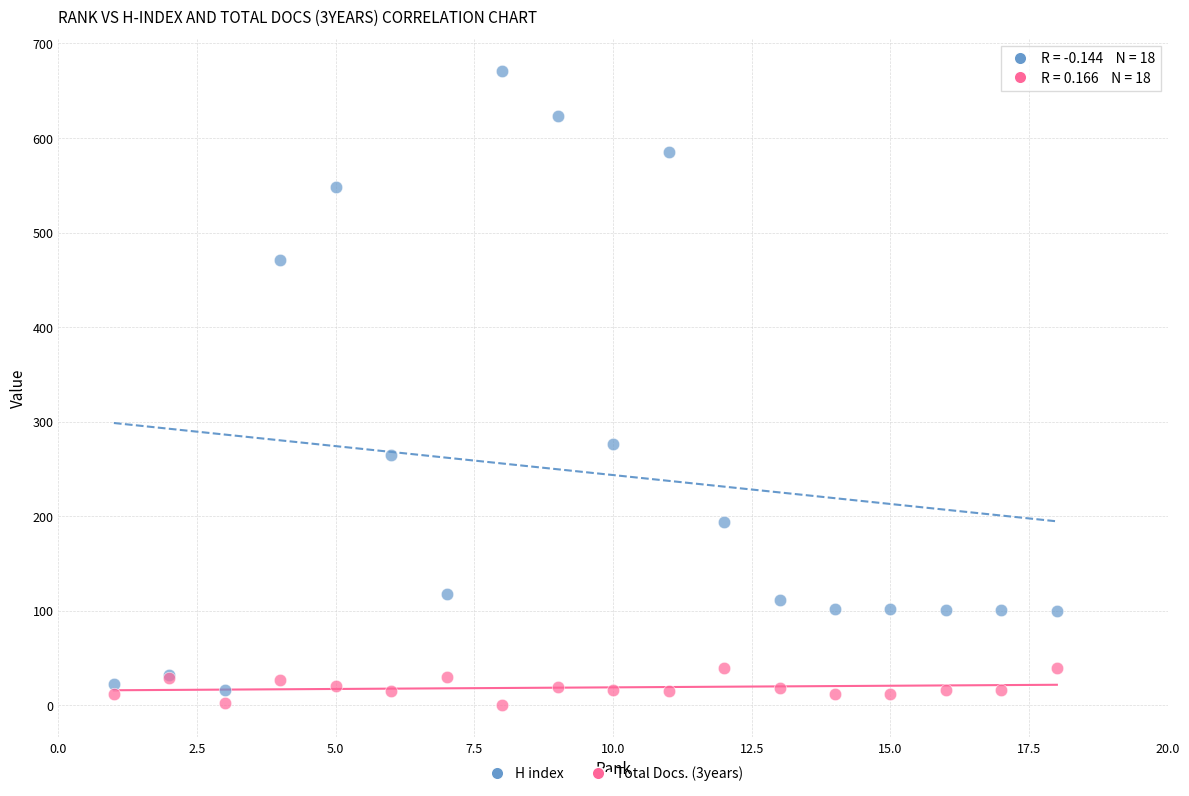

What are all the series names shown in the legend?

H index, Total Docs. (3years)